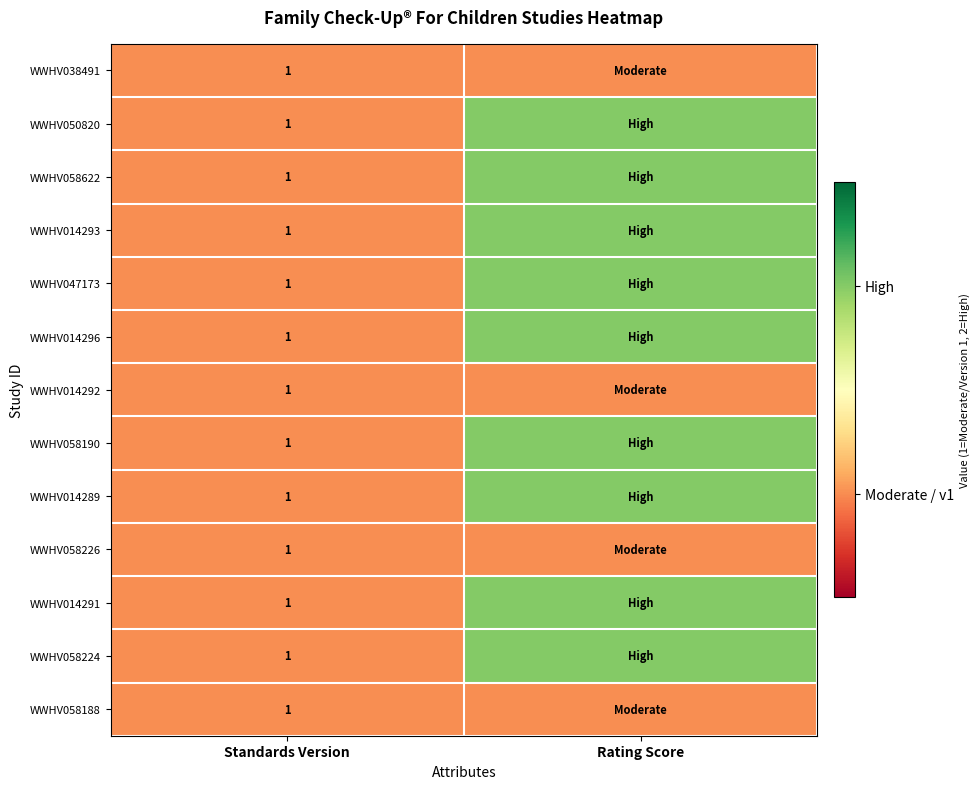

The value of WWHV058226 at Standards Version is 2. True or false?

False